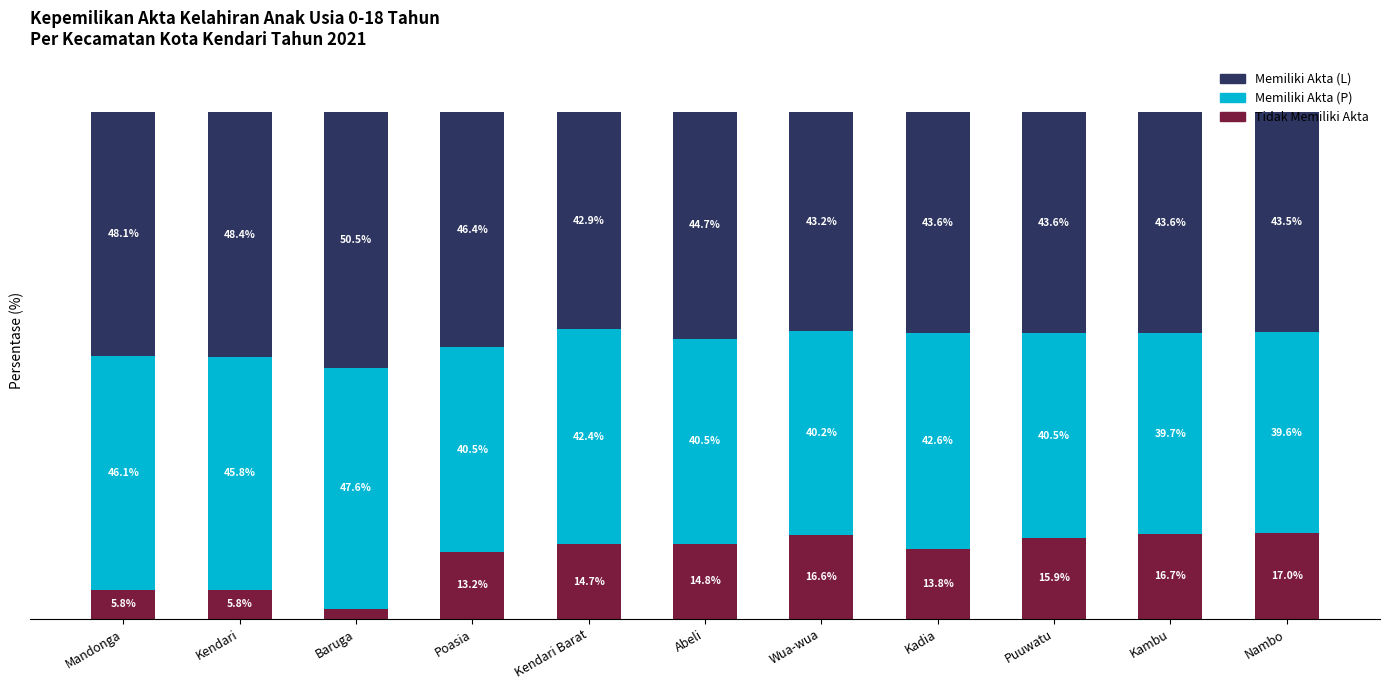

Which category has the highest value in the Tidak Memiliki Akta series?

Nambo